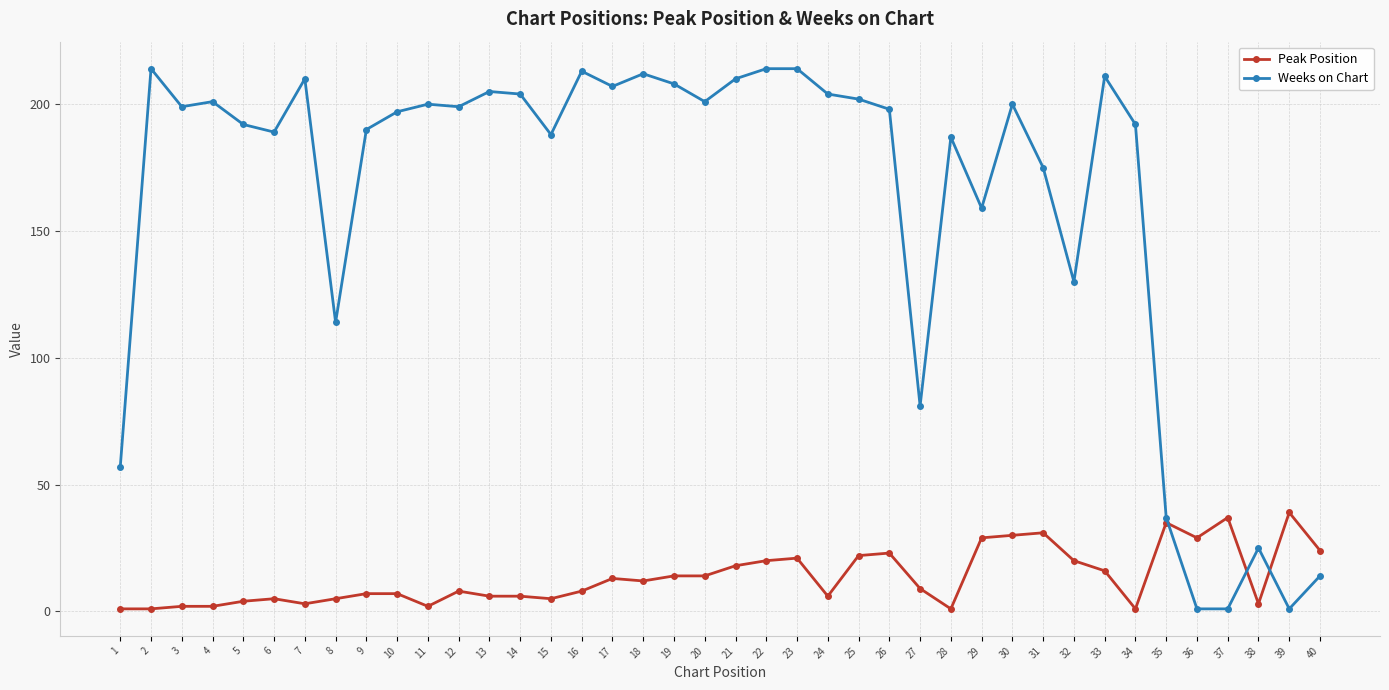

Between which two adjacent categories do Weeks on Chart and Peak Position first intersect?

35 and 36